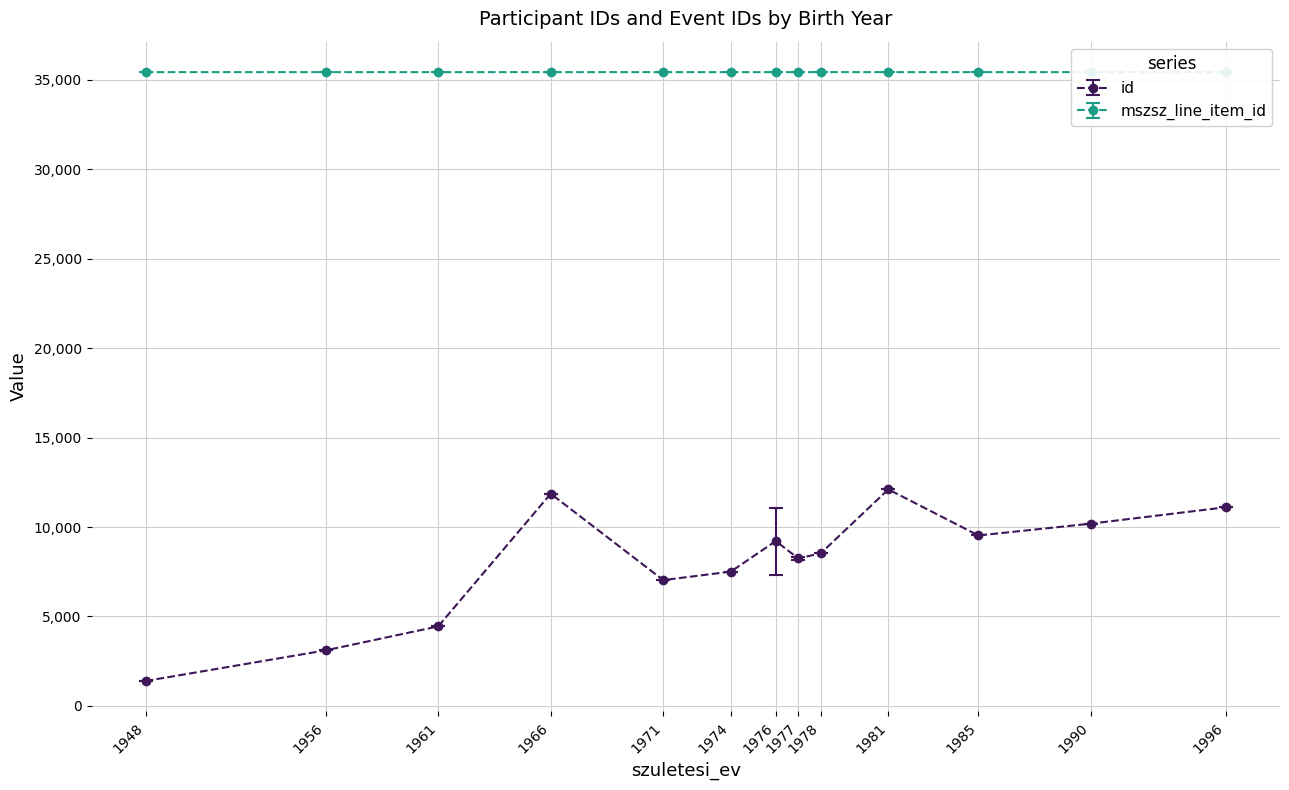

What is the lowest value of the id series?

1392.0